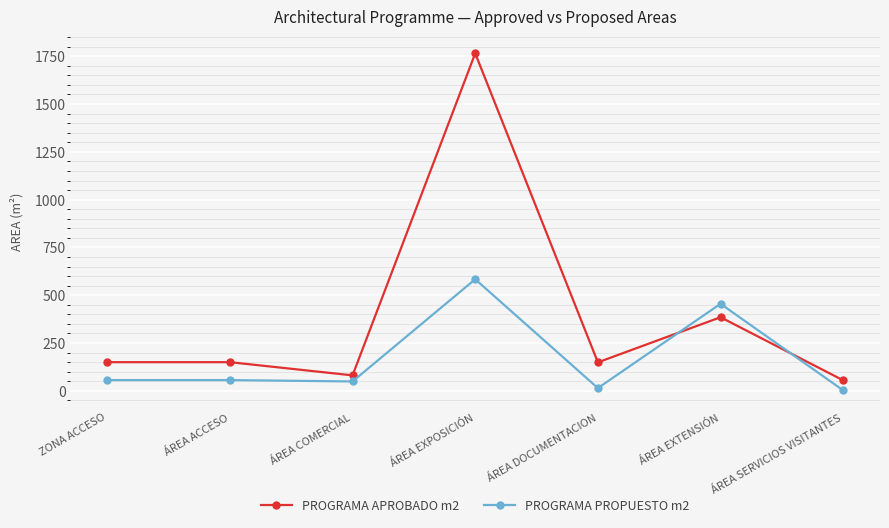

Between ÁREA ACCESO and ÁREA EXTENSIÓN, which series saw the biggest shift?

PROGRAMA PROPUESTO m2